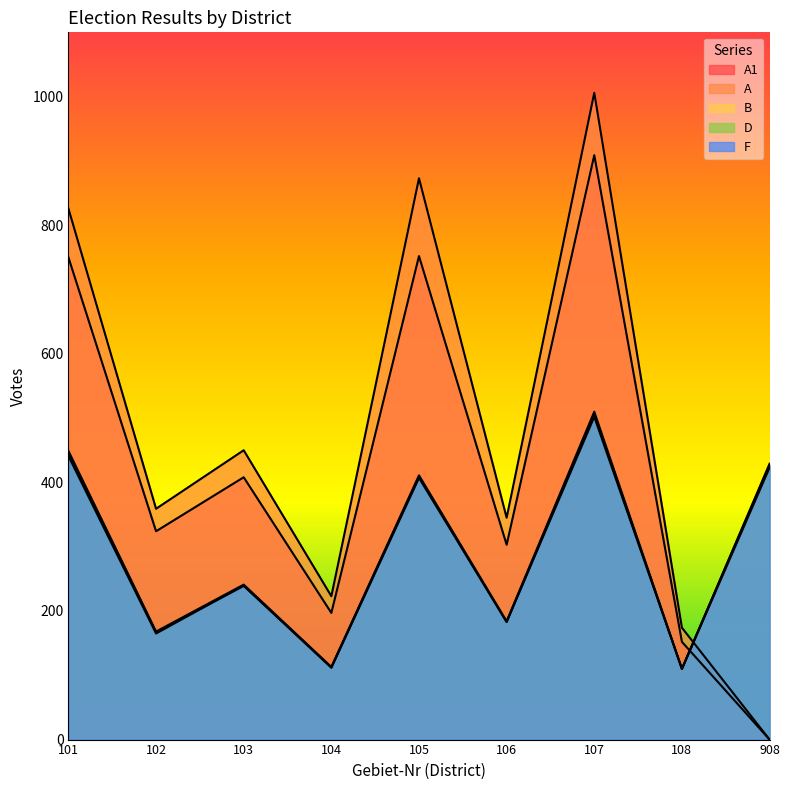

Where does the B series first go above 241?

101